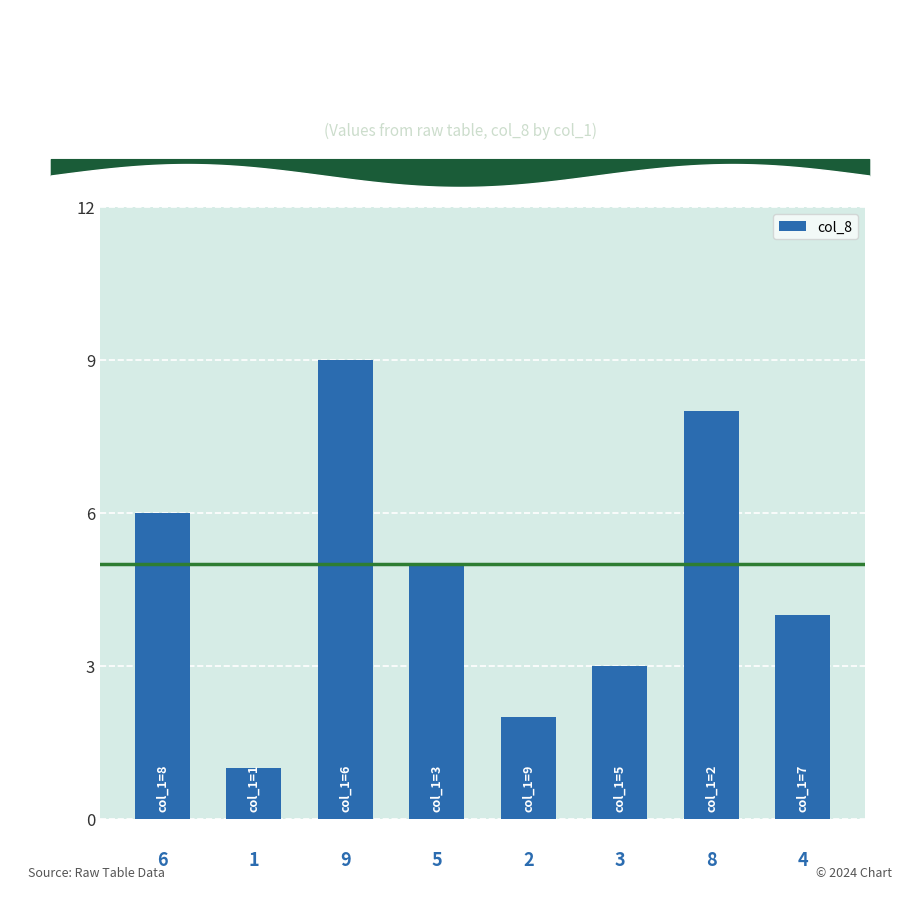

What is the difference between the maximum and minimum values in the col_8 series?

8